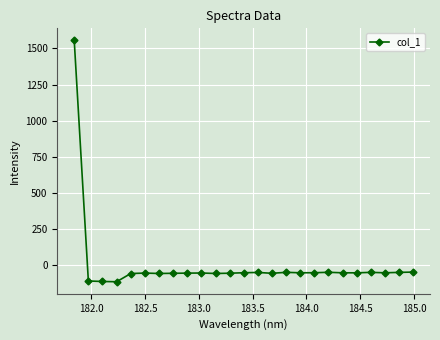

What is the maximum value shown in the chart?

1555.9